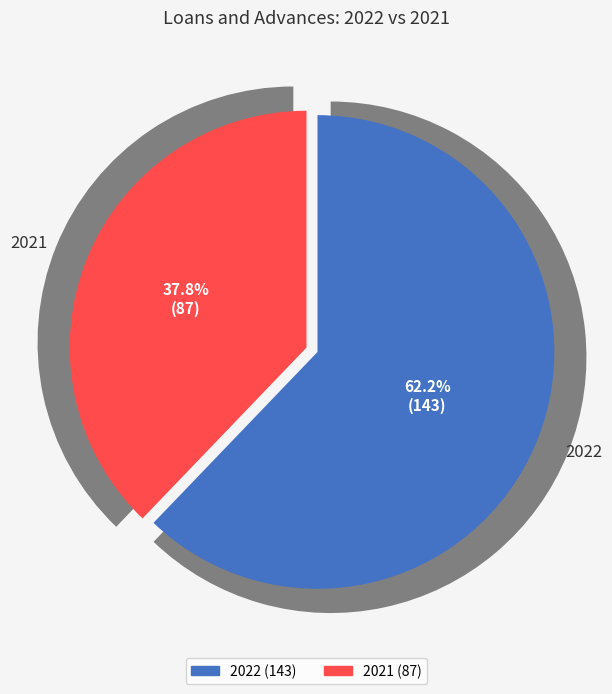

How many slices are in this pie chart?

2